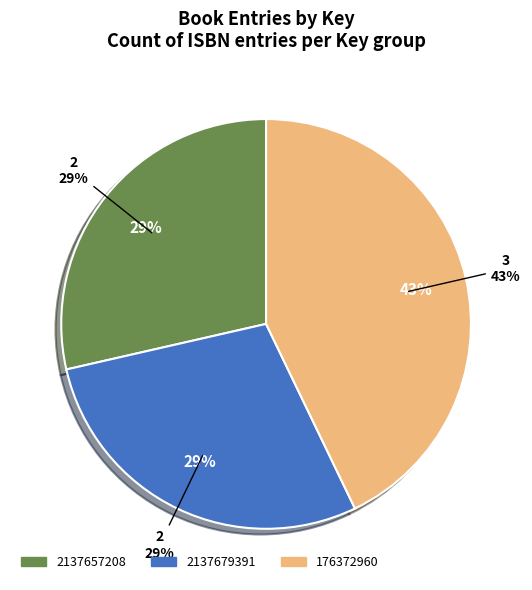

Is the sum of 2137679391 and 2137657208 greater than half?

Yes